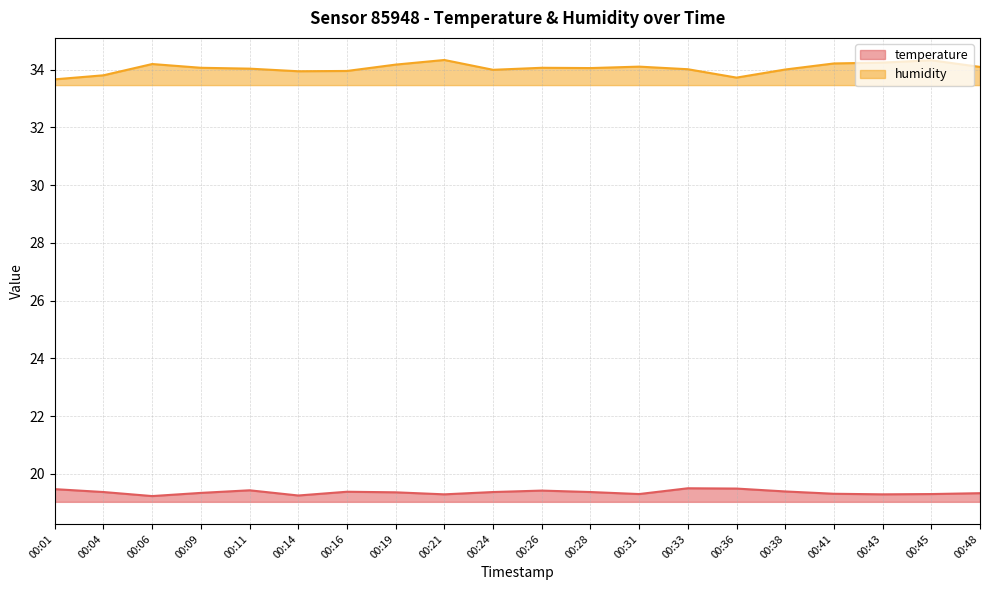

Reading left to right, transcribe all the data shown in this chart.

temperature: 19.5	19.4	19.2	19.3	19.4	19.2	19.4	19.4	19.3	19.4	19.4	19.4	19.3	19.5	19.5	19.4	19.3	19.3	19.3	19.3
humidity: 33.7	33.8	34.2	34.1	34.0	33.9	34.0	34.2	34.3	34.0	34.1	34.0	34.1	34.0	33.7	34.0	34.2	34.2	34.3	34.1